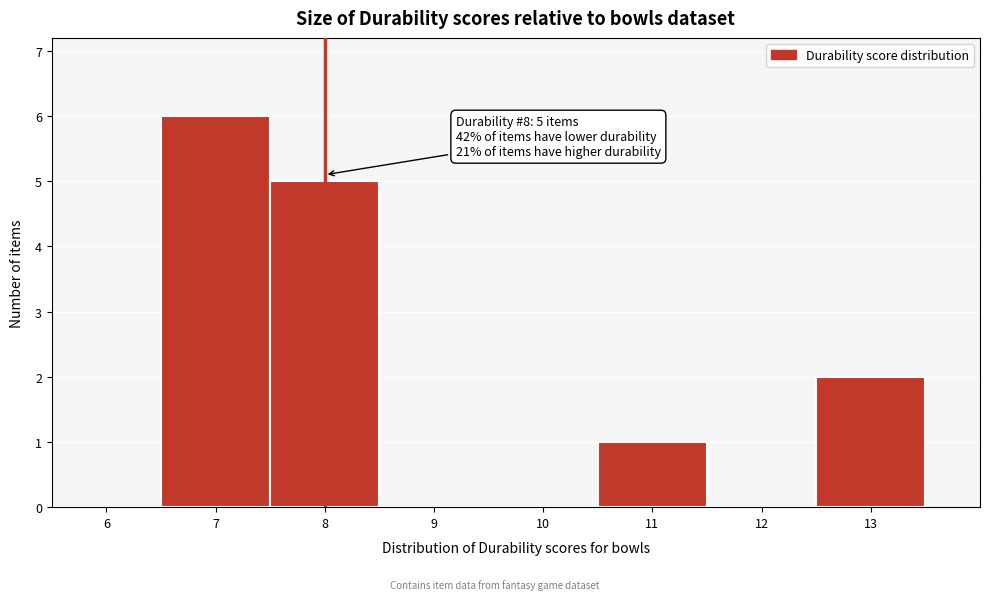

Over which range of the x-axis is the bar tallest?

6.5 to 7.5